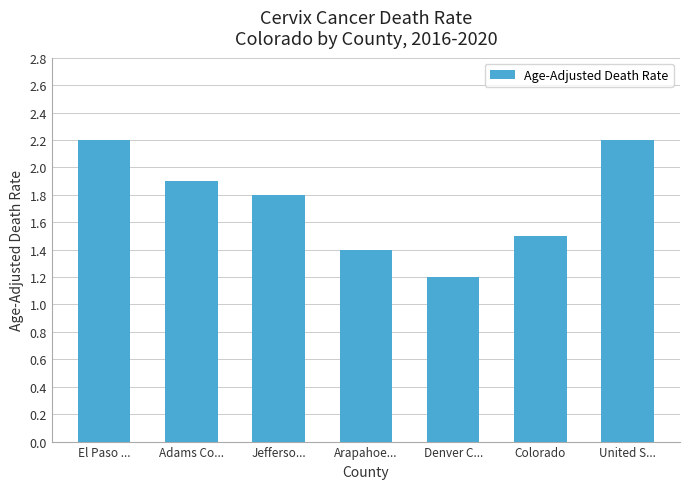

What is the ratio of the value at Arapahoe... to the value at Jefferso...?

0.8